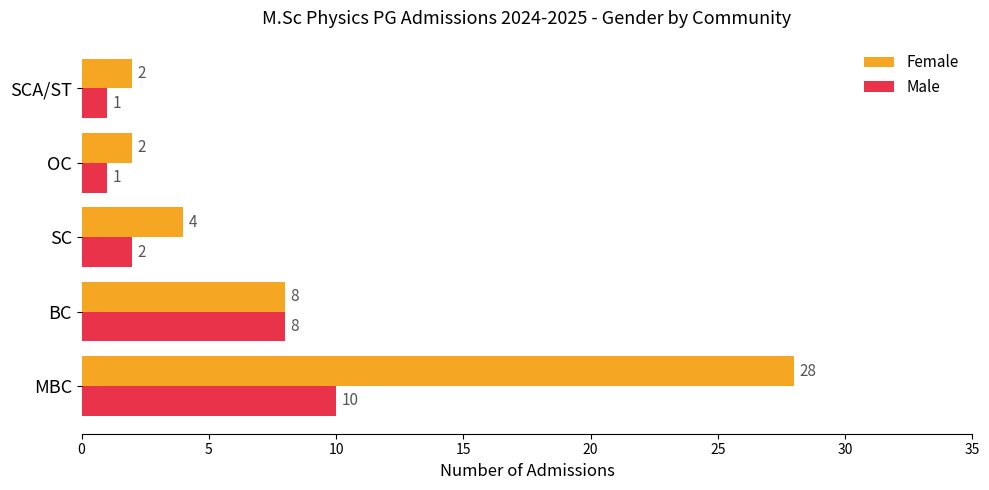

Between BC and SC, which series saw the biggest shift?

Male